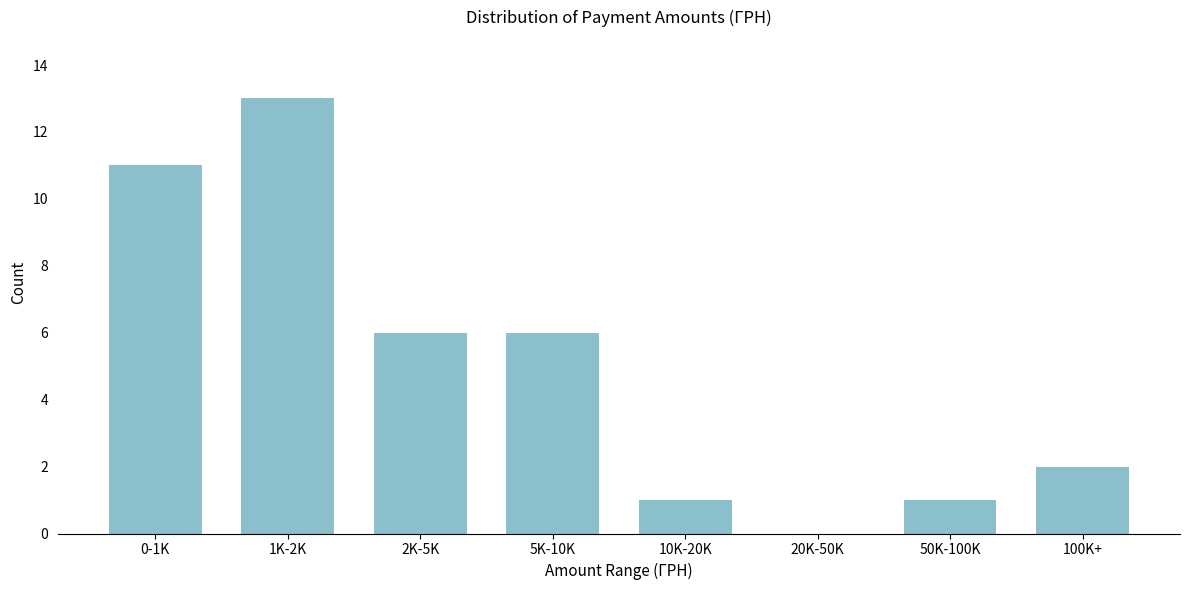

Reading right to left, extract all data points from this chart.

100K+=2	50K-100K=1	20K-50K=0	10K-20K=1	5K-10K=6	2K-5K=6	1K-2K=13	0-1K=11